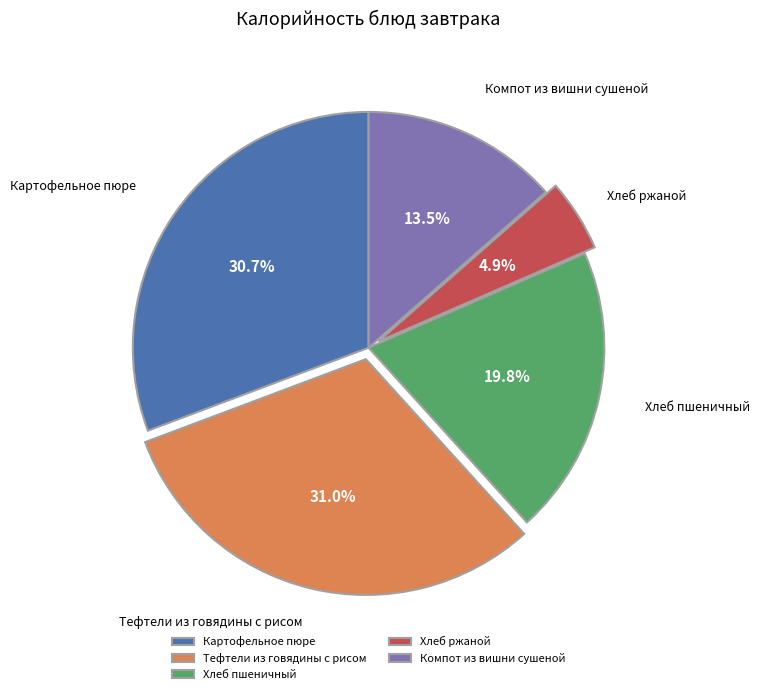

What is the smallest slice in the pie chart?

Хлеб ржаной